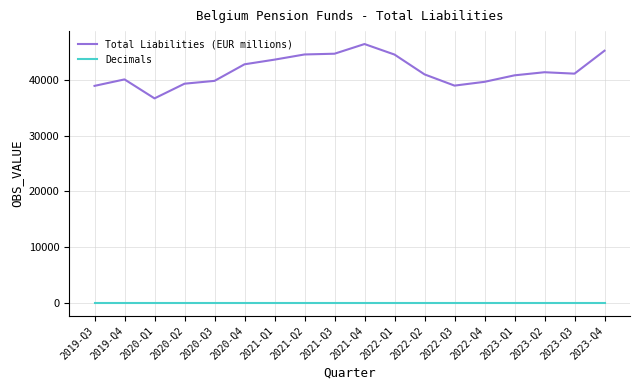

What is the average value of the Decimals series?

2